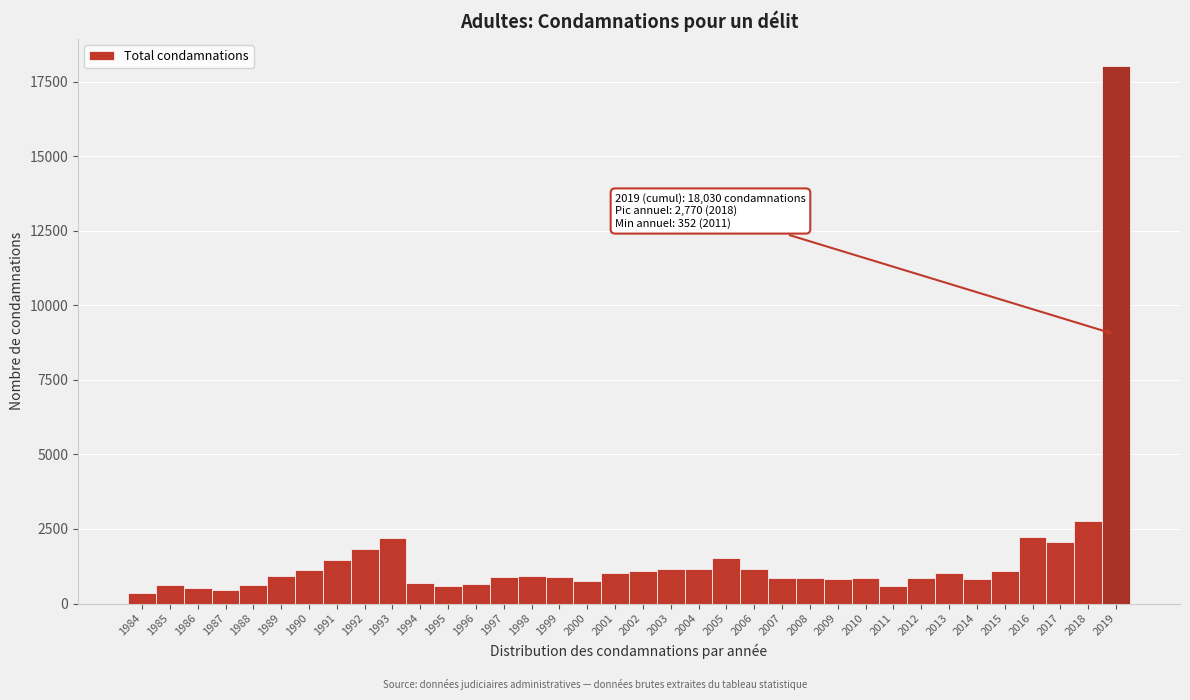

What is the value of the 18th bar from the left?

1025